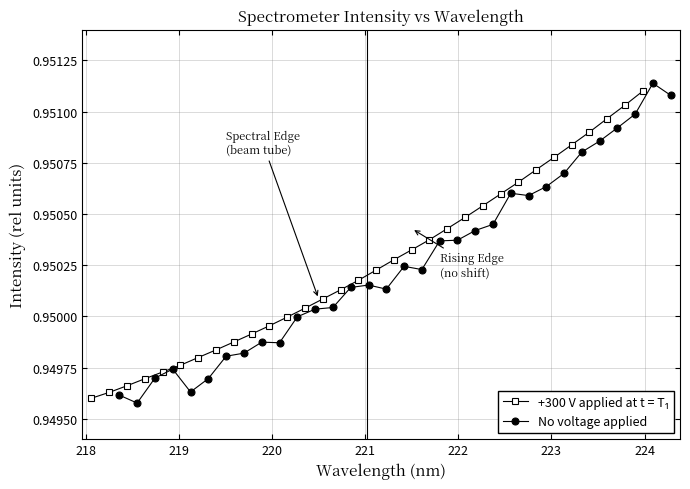

Rank the series by their maximum value, from highest to lowest.

No voltage applied, +300 V applied at t = T₁